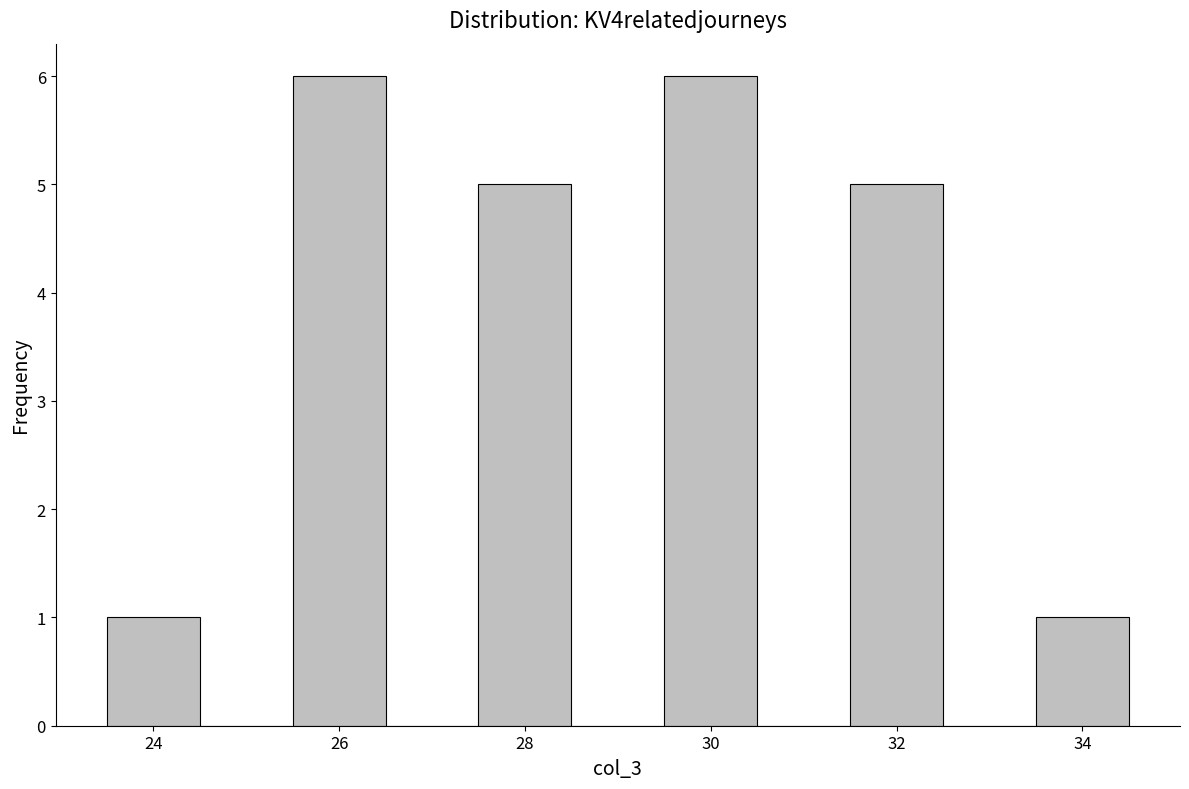

Reading left to right, transcribe this chart: for each bar, give the range it covers on the x-axis and its height. Neither the bar edges nor the heights are printed on the chart, so give them approximately, as read against the axes.

23.5 to 24.5: 1
24.5 to 25.5: 0
25.5 to 26.5: 6
26.5 to 27.5: 0
27.5 to 28.5: 5
28.5 to 29.5: 0
29.5 to 30.5: 6
30.5 to 31.5: 0
31.5 to 32.5: 5
32.5 to 33.5: 0
33.5 to 34.5: 1